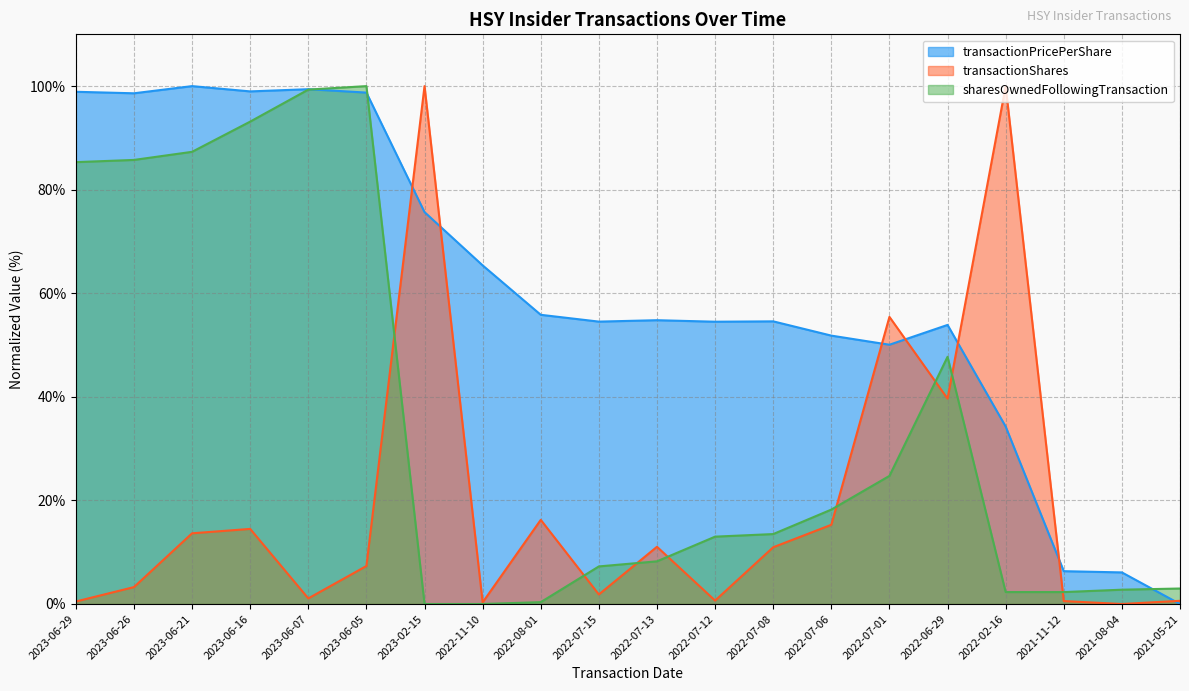

True or false: transactionPricePerShare has a value of 36.7 at 2022-06-29.

False